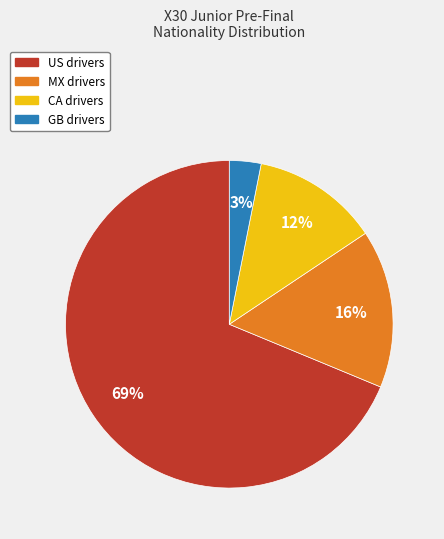

Does US account for over 50% of the chart?

Yes